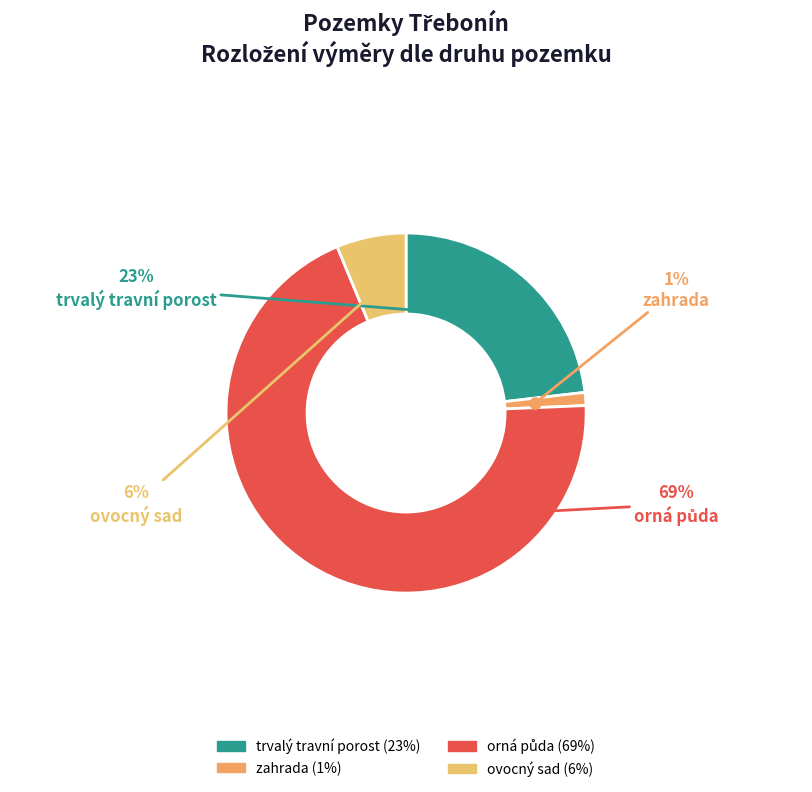

Does any single category account for the majority?

Yes